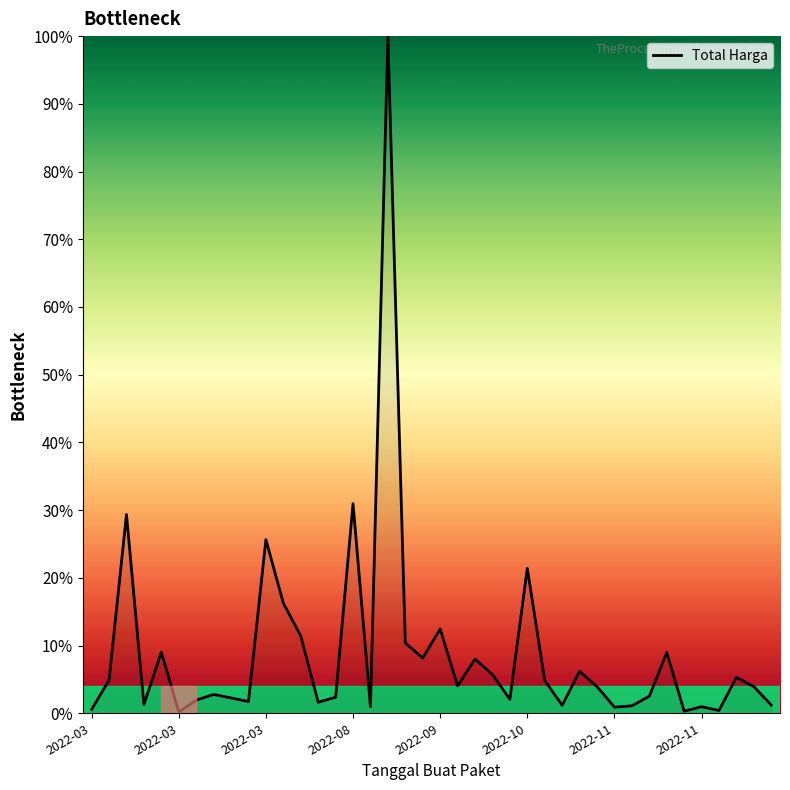

What is the maximum value shown in the chart?

100.0